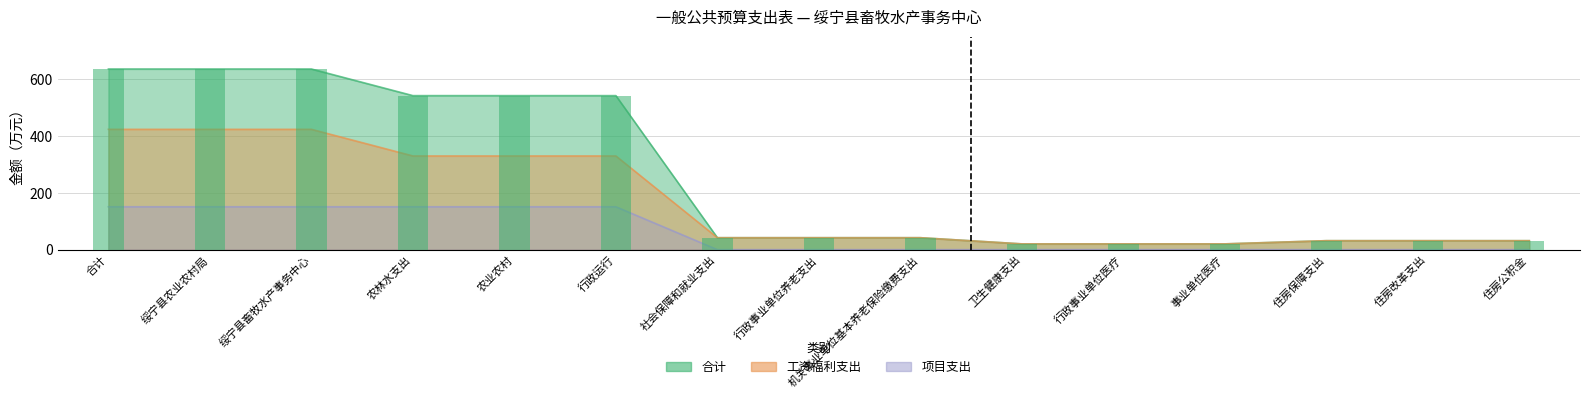

At how many categories does at least one series exceed 327?

6